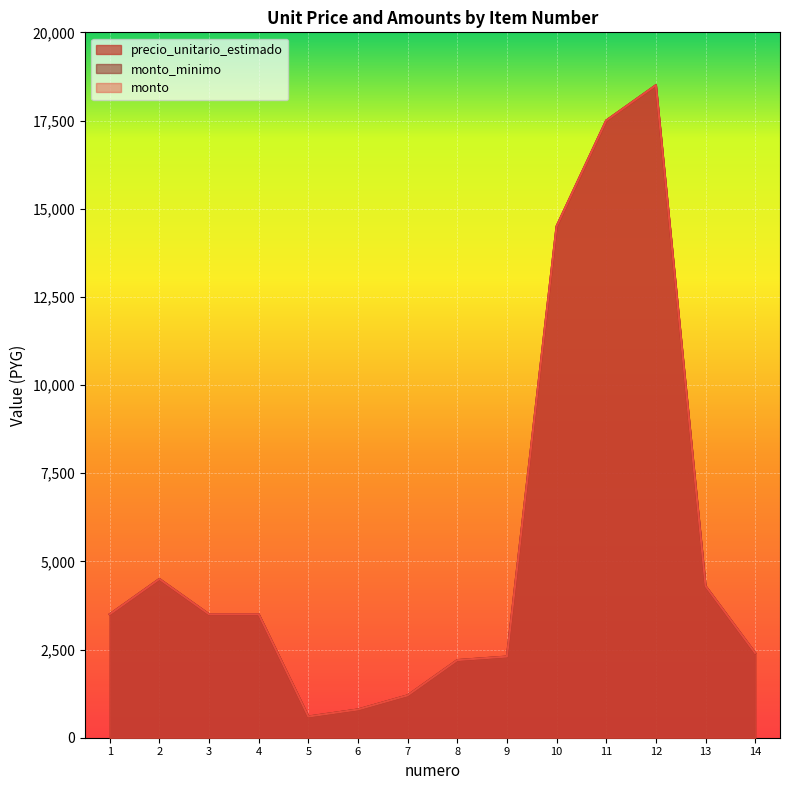

Count the number of data series in this chart.

3